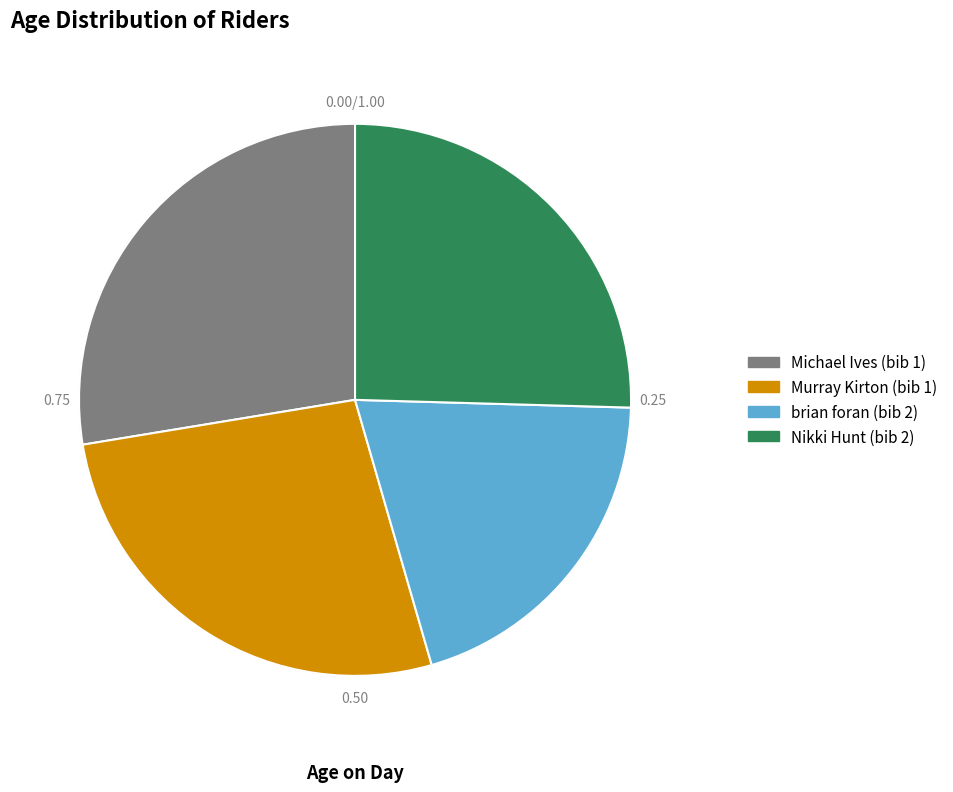

Do Murray Kirton (bib 1) and Michael Ives (bib 1) together represent more than half of the pie?

Yes